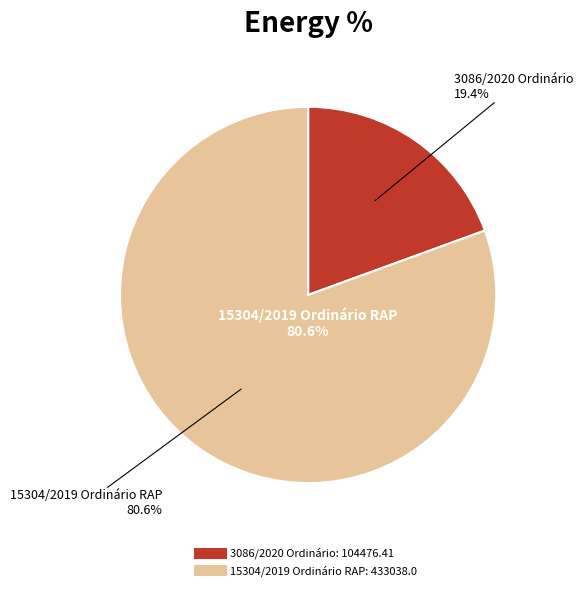

Approximately how many times larger is the value at 15304/2019 Ordinário RAP compared to 3086/2020 Ordinário?

4.1